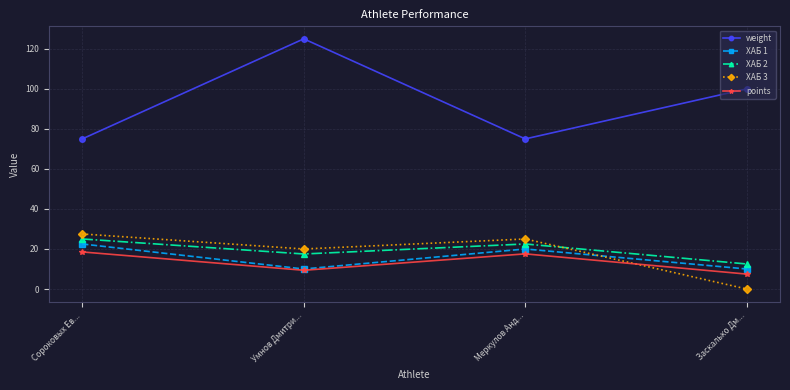

How many interior local valleys does the ХАБ 3 series have?

1